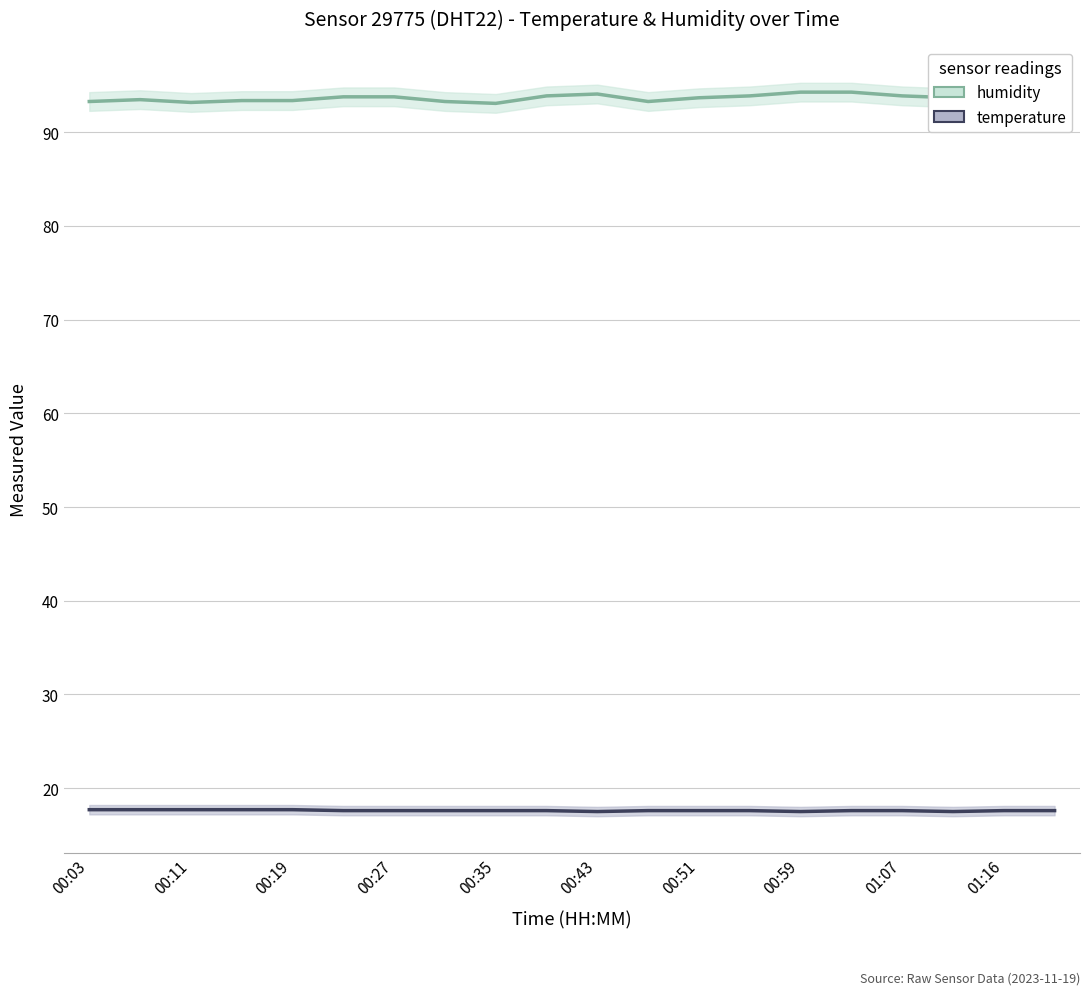

What is the average value of the humidity series?

93.7